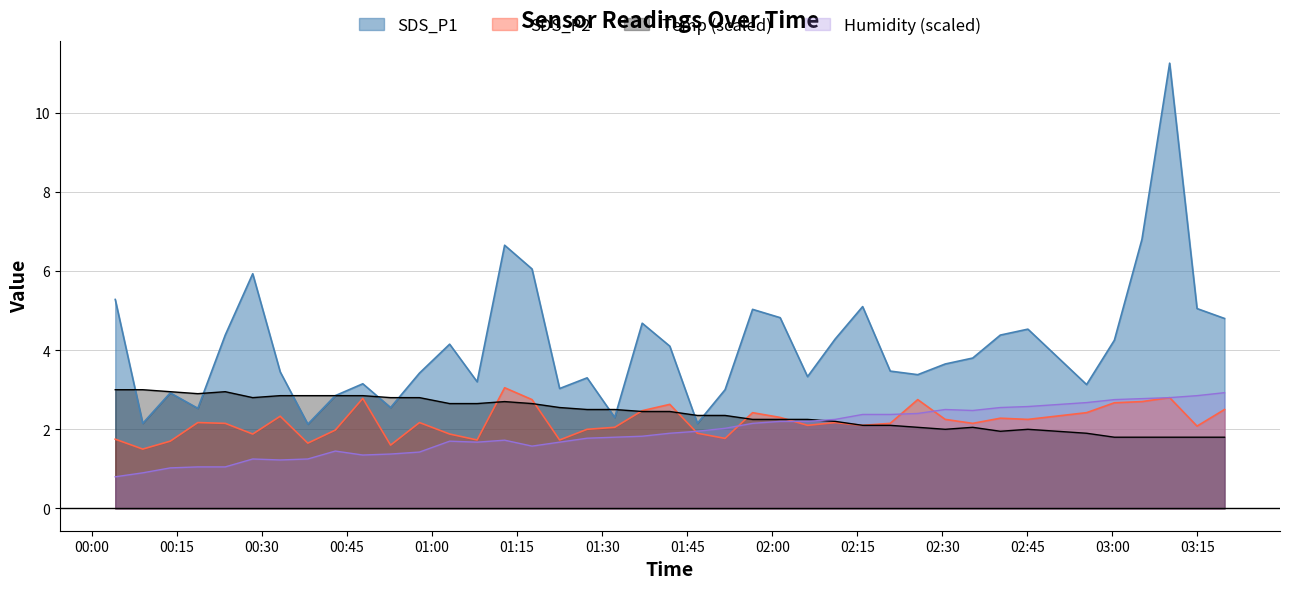

Does the chart display data point markers on the line(s)?

No